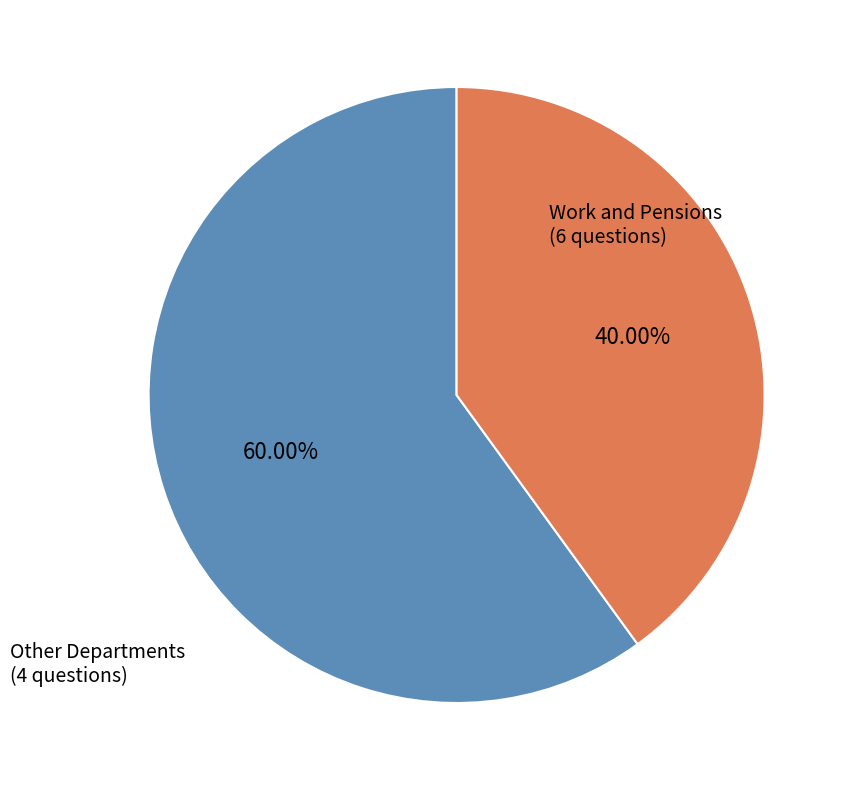

Is there a majority slice in this chart?

Yes